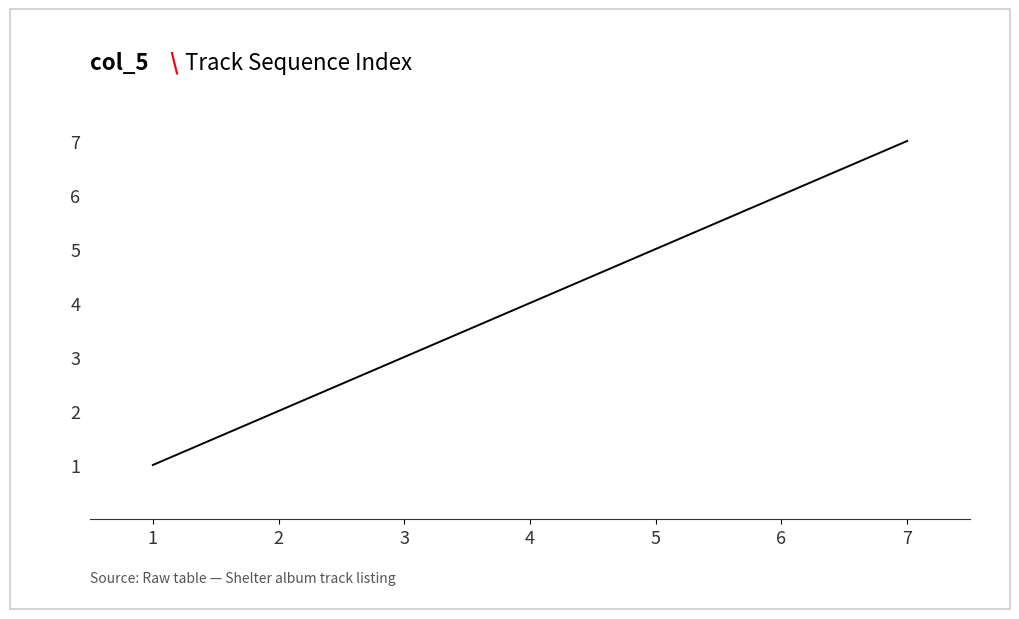

How many categories are shown in the chart?

7